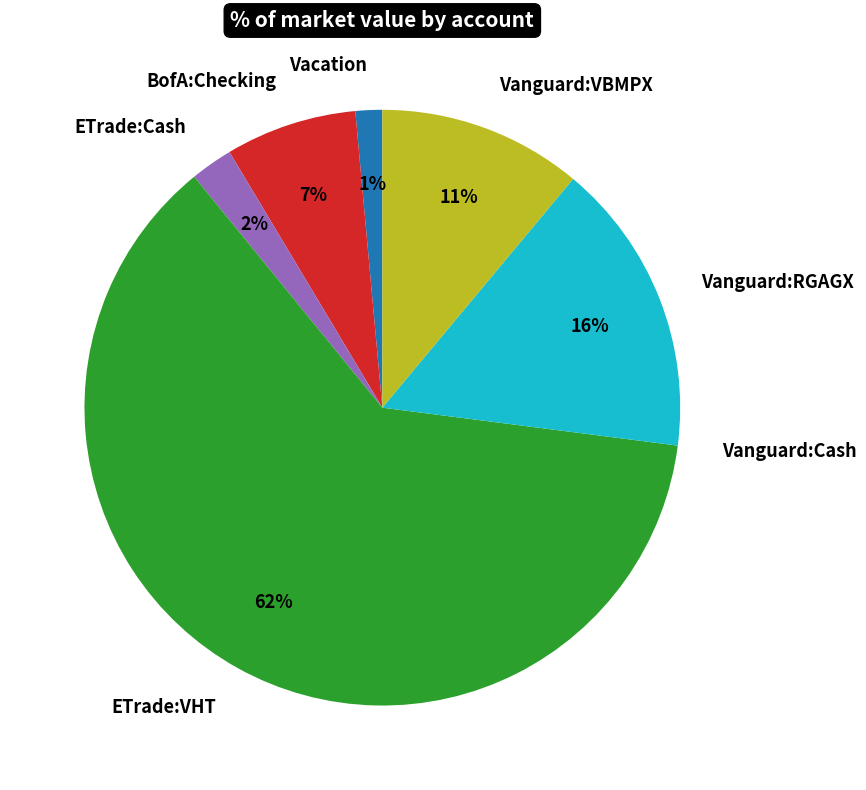

True or false: Vacation accounts for 1% of the total.

True